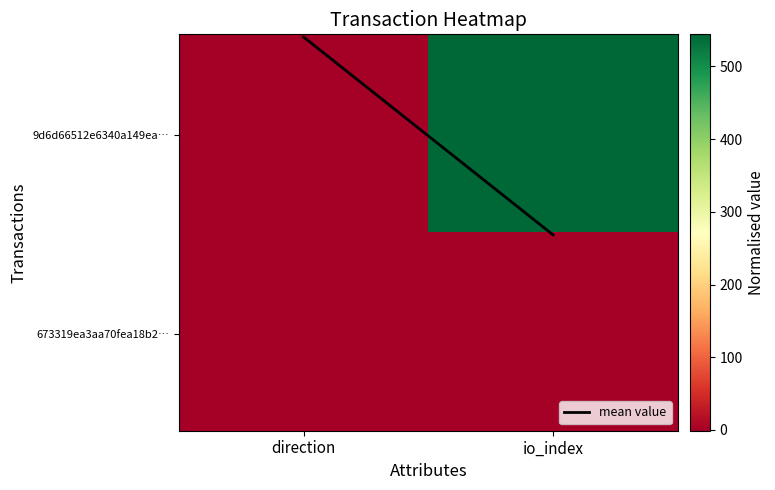

Which series has the largest range (max minus min)?

9d6d66512e6340a149ea75cc6c14c301a83225e